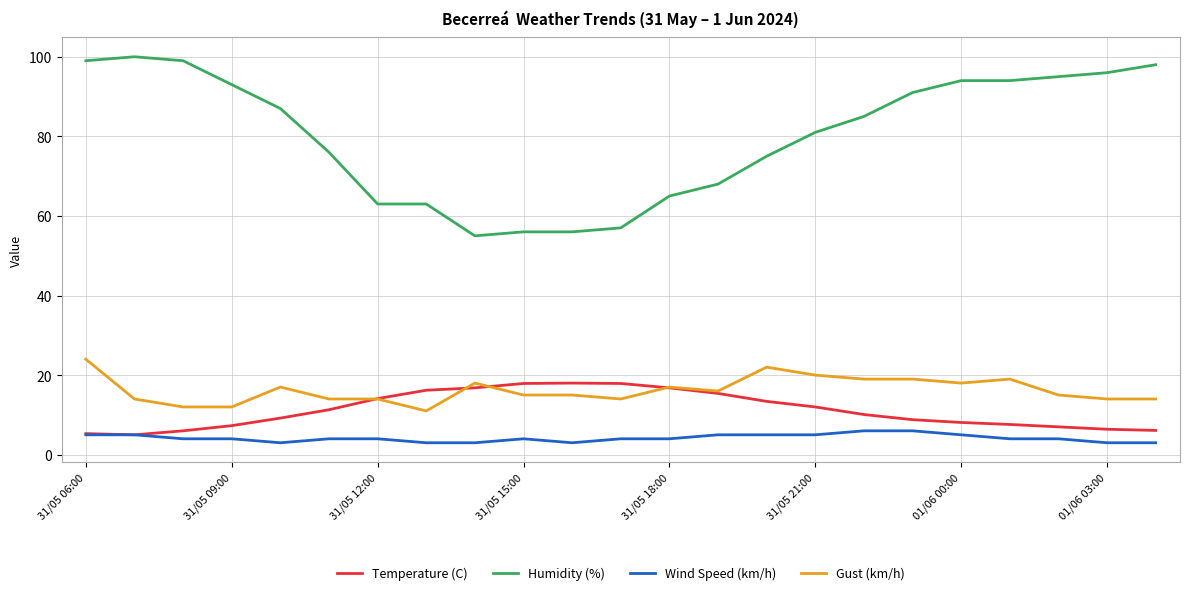

Which series has the largest total across all categories?

Humidity (%)